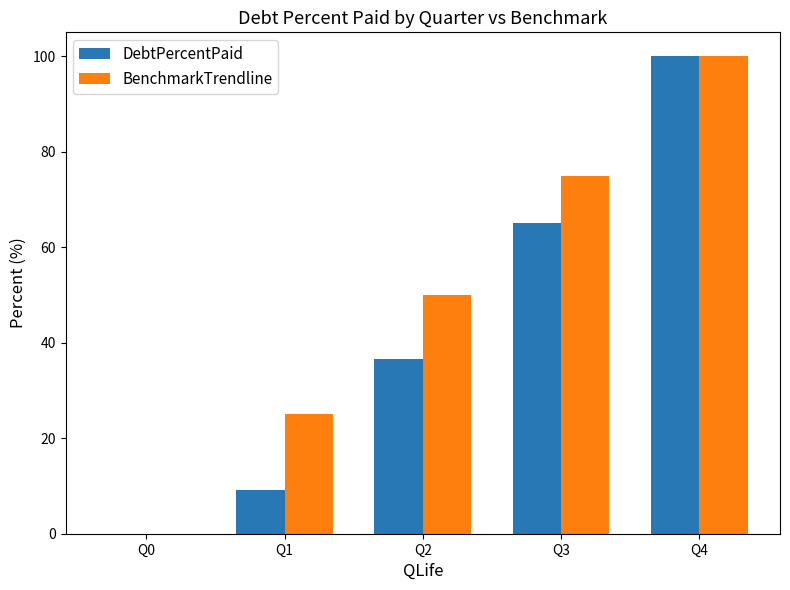

What is the difference between the DebtPercentPaid values at Q2 and Q4?

63.3